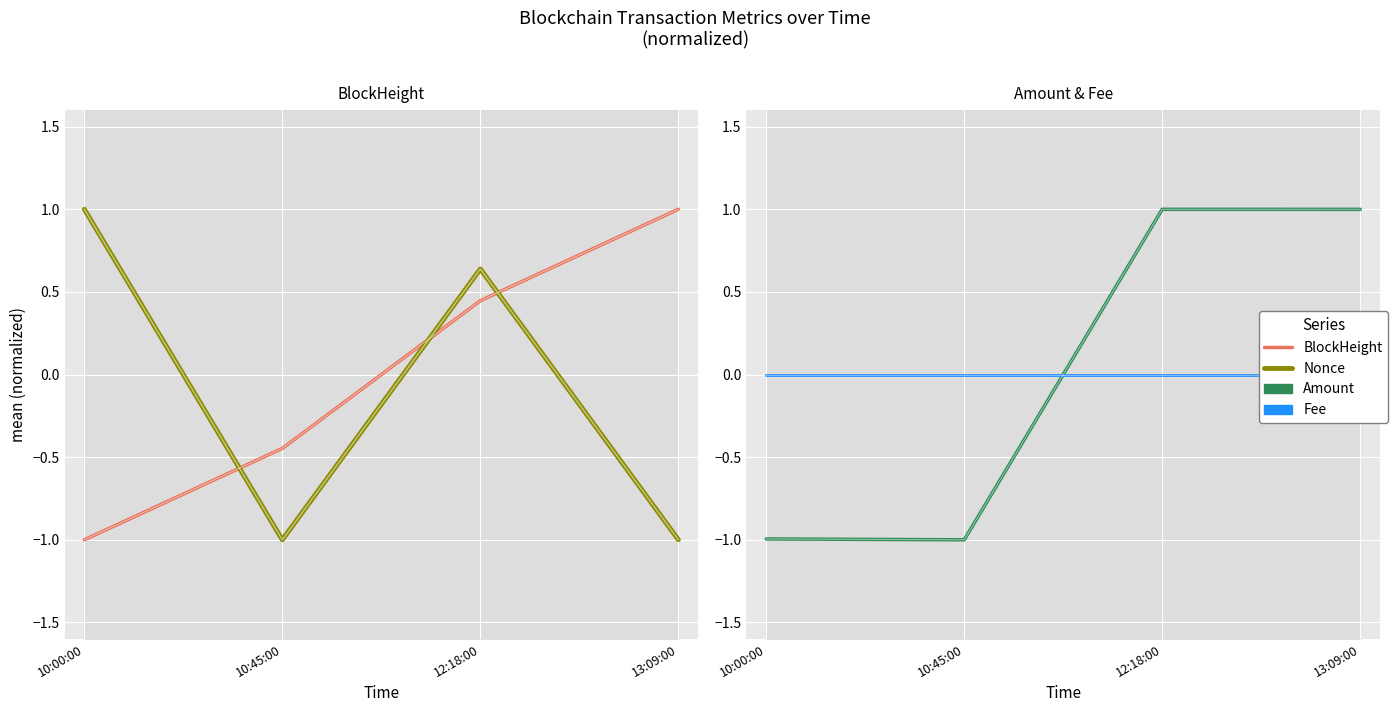

At which label does Amount first exceed 0?

12:18:00